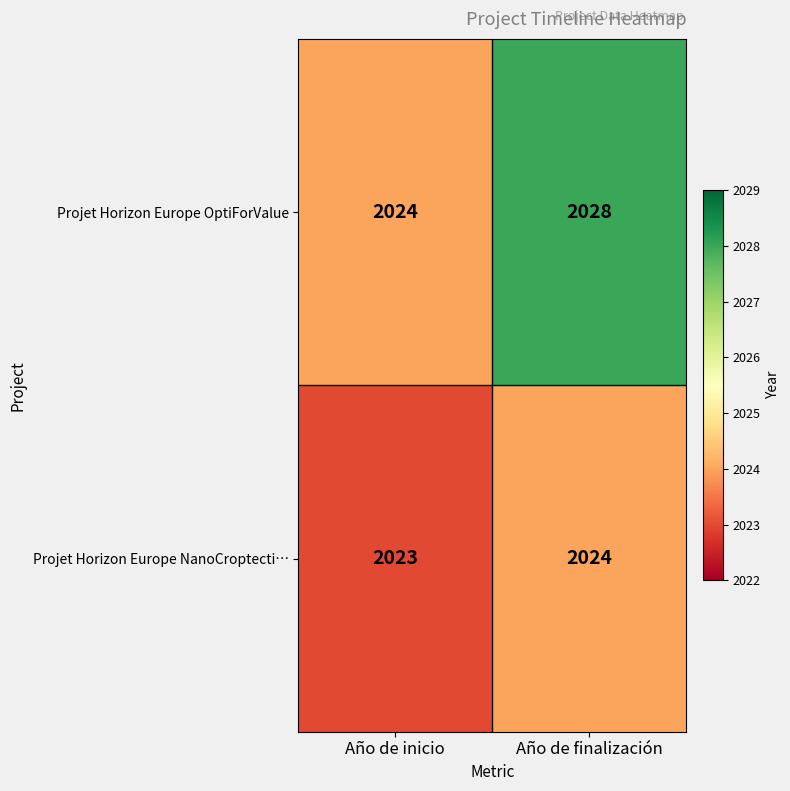

Is it true that Projet Horizon Europe NanoCroptecti… equals 3484 at Año de finalización?

False